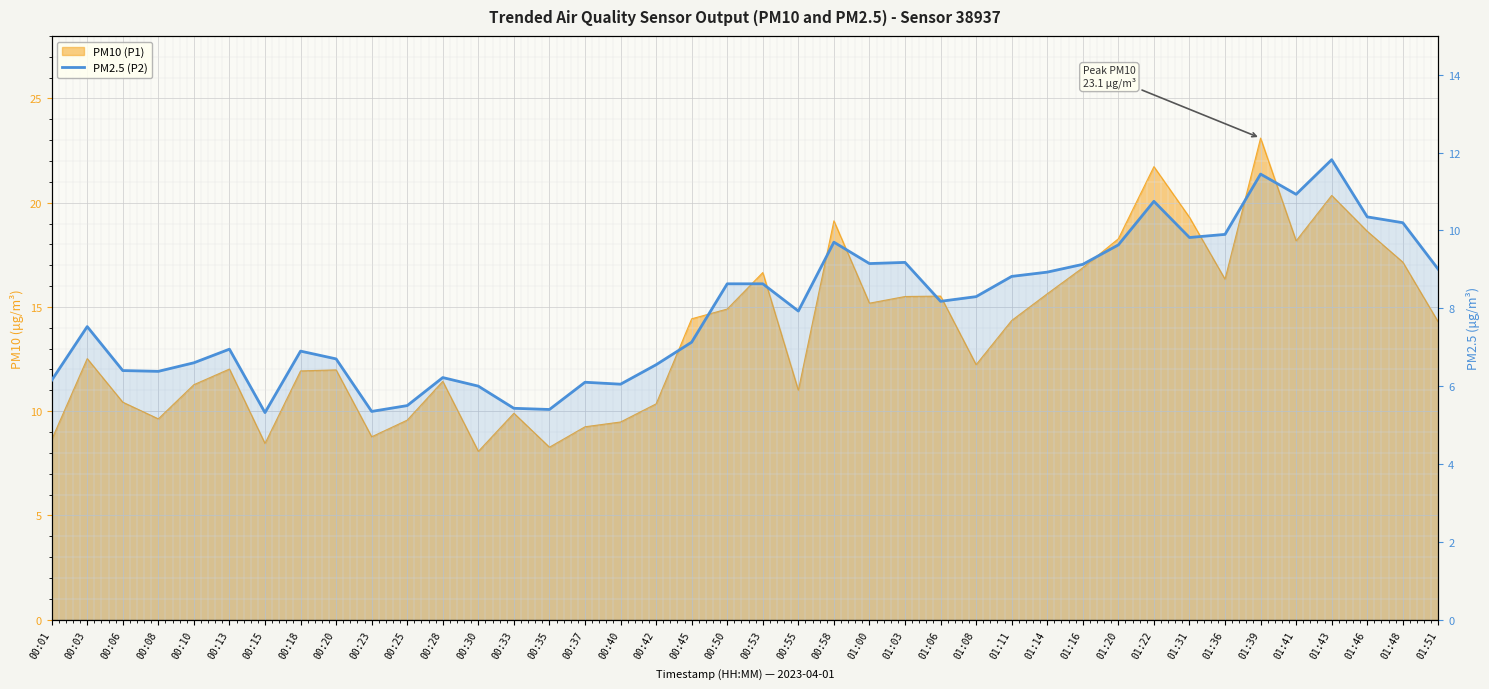

How many values exceed 8?

20